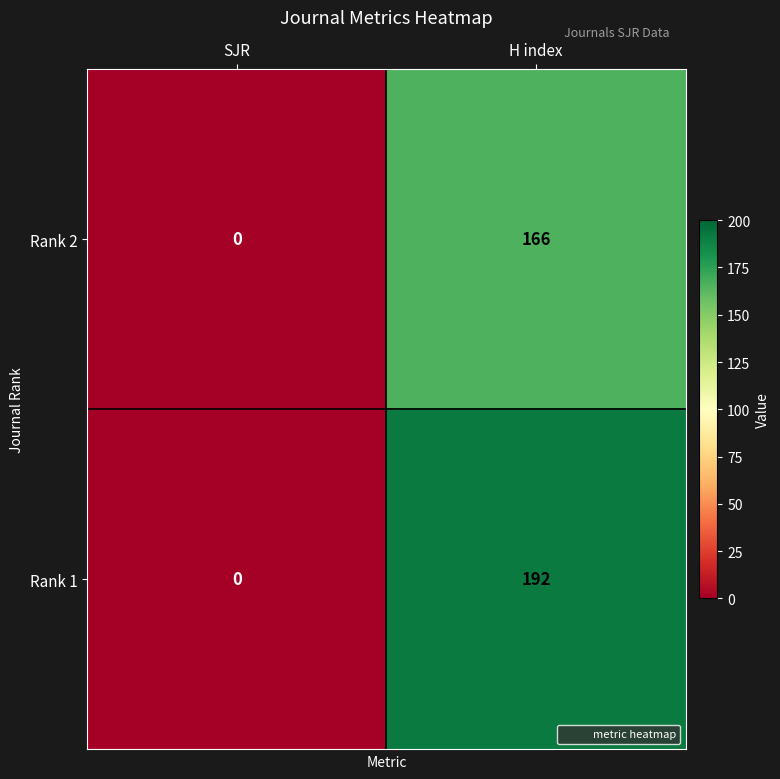

At how many categories does at least one series exceed 164?

1